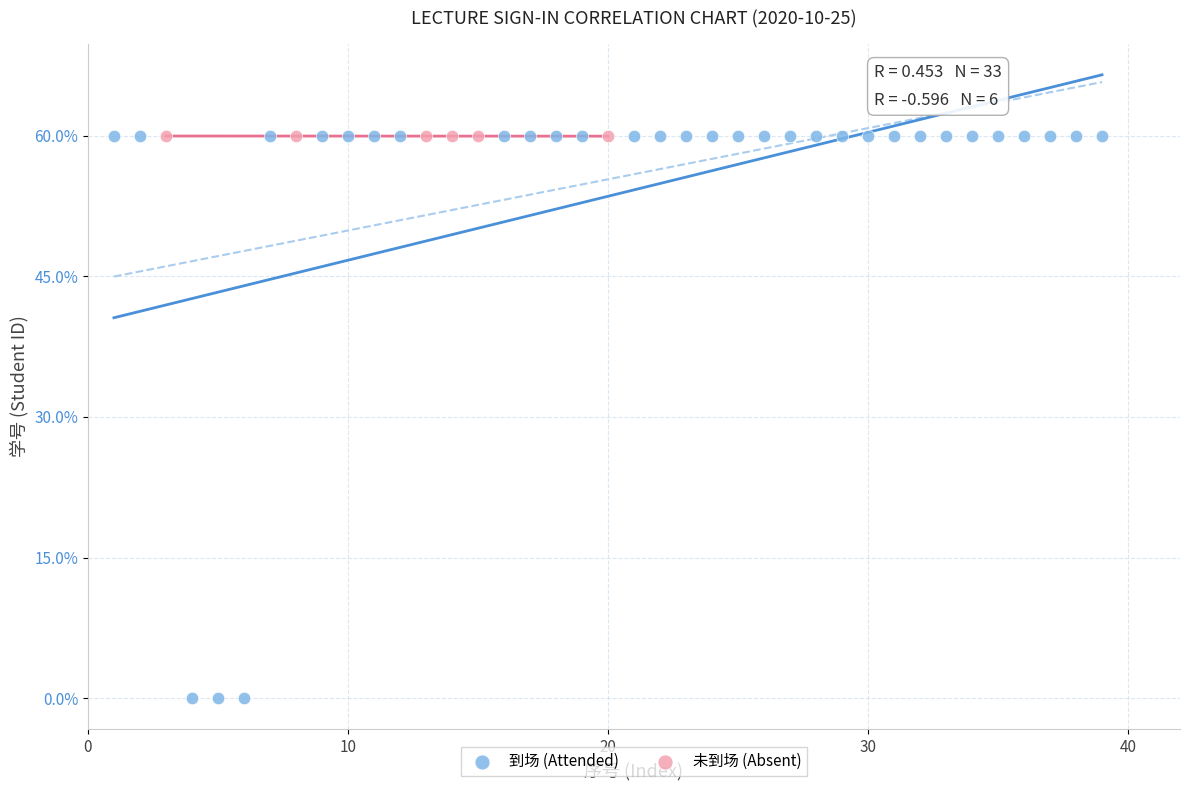

Which series has the largest Y range (max minus min)?

到场 (Attended)